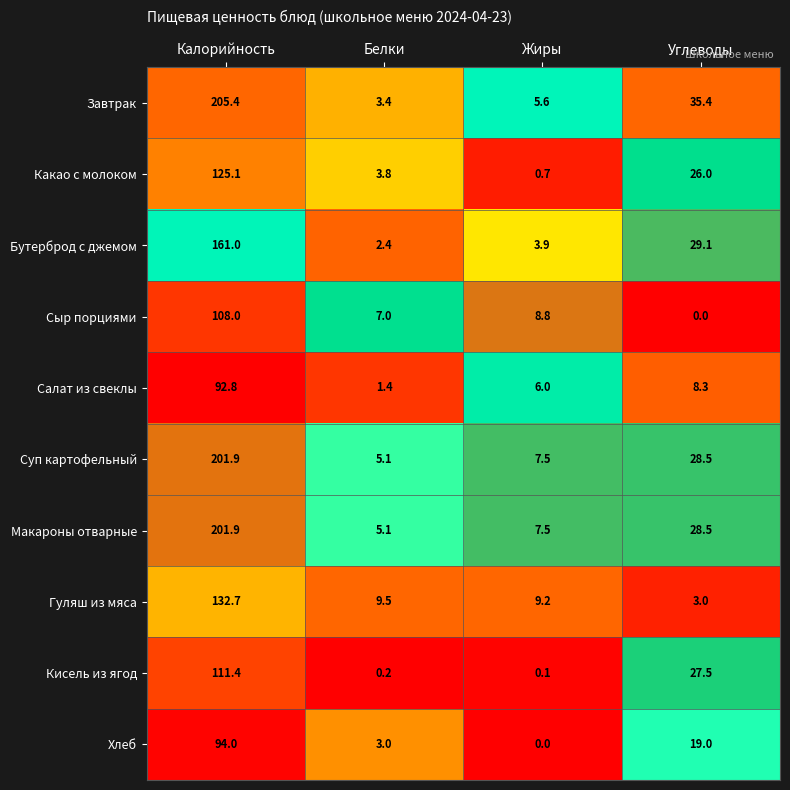

What is the sum of all Завтрак values?

249.8